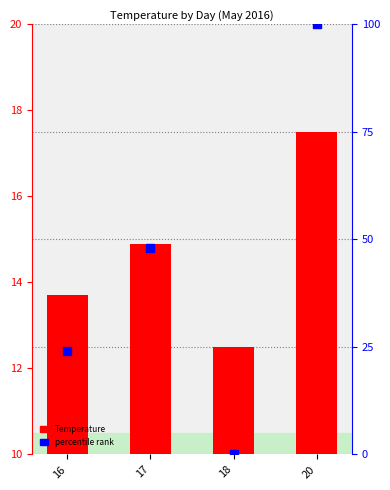

At how many categories does at least one series exceed 24?

2